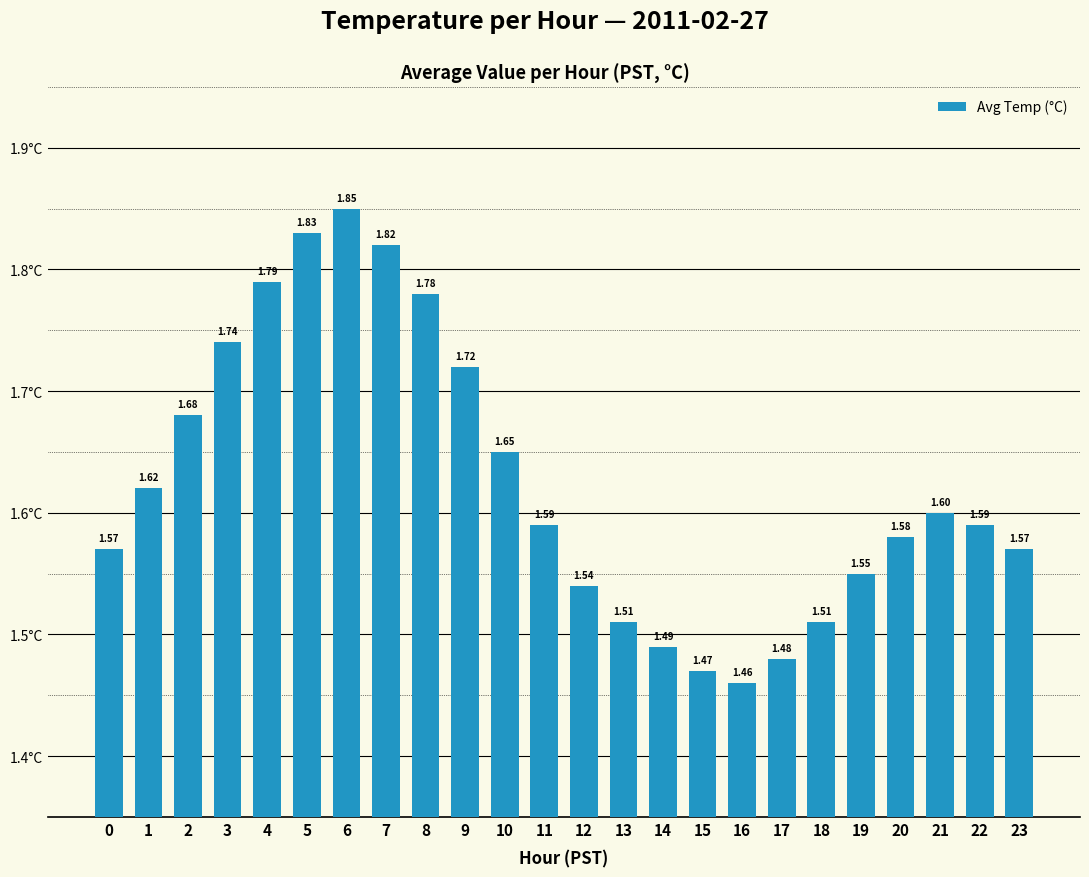

Which has a higher value, 6 or 17?

6